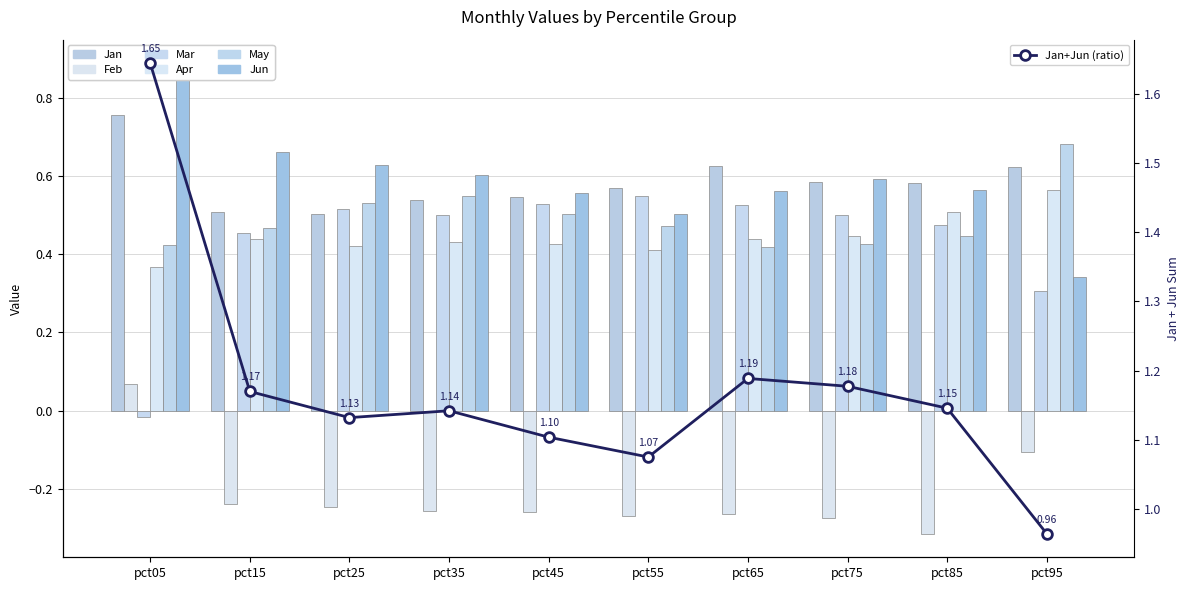

Which category has the highest value in the Jun series?

pct05